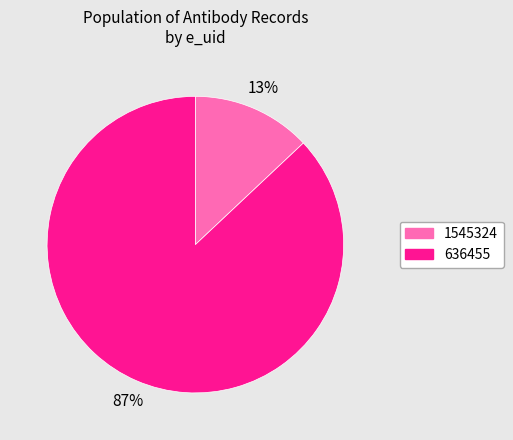

To the nearest percent, what is the difference between the largest and smallest slice percentages?

74%